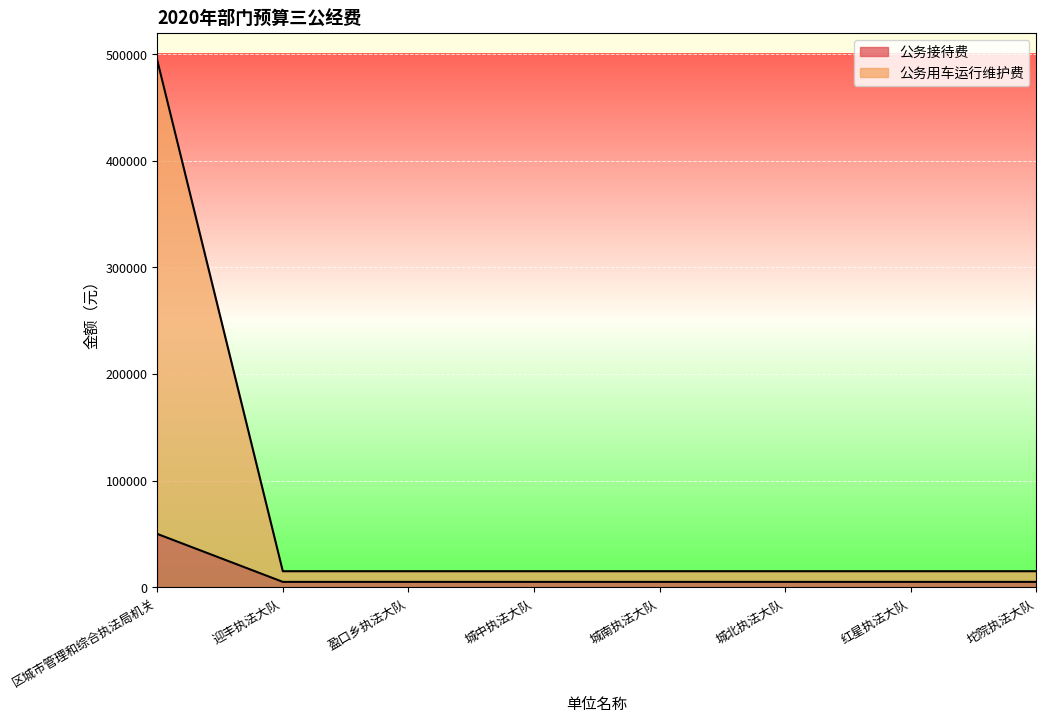

Is the value of 公务用车运行维护费 at 城南执法大队 greater than the value of 公务接待费 at 城南执法大队?

Yes